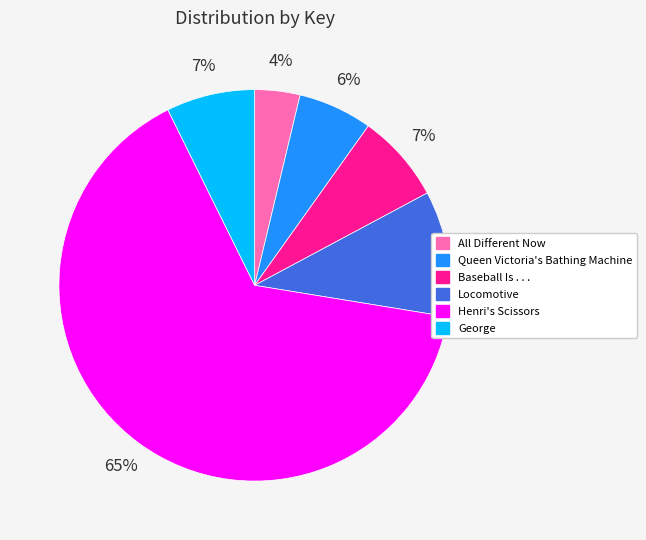

What percentage is the Queen Victoria's Bathing Machine slice, to the nearest percent?

6%